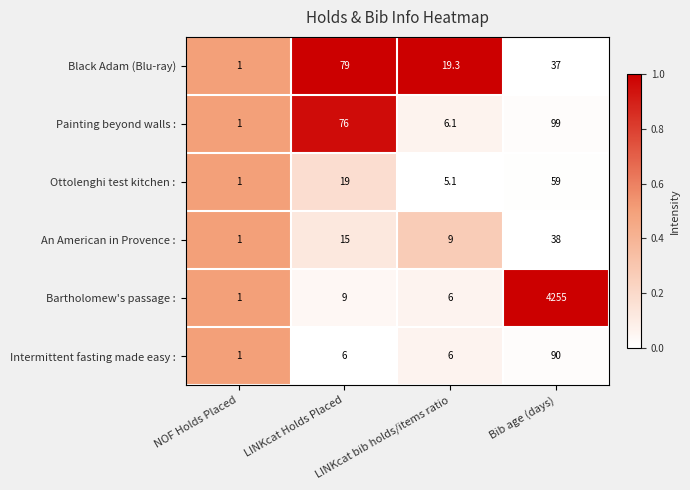

What is the spread (max minus min) of values at Bib age (days)?

4218.0